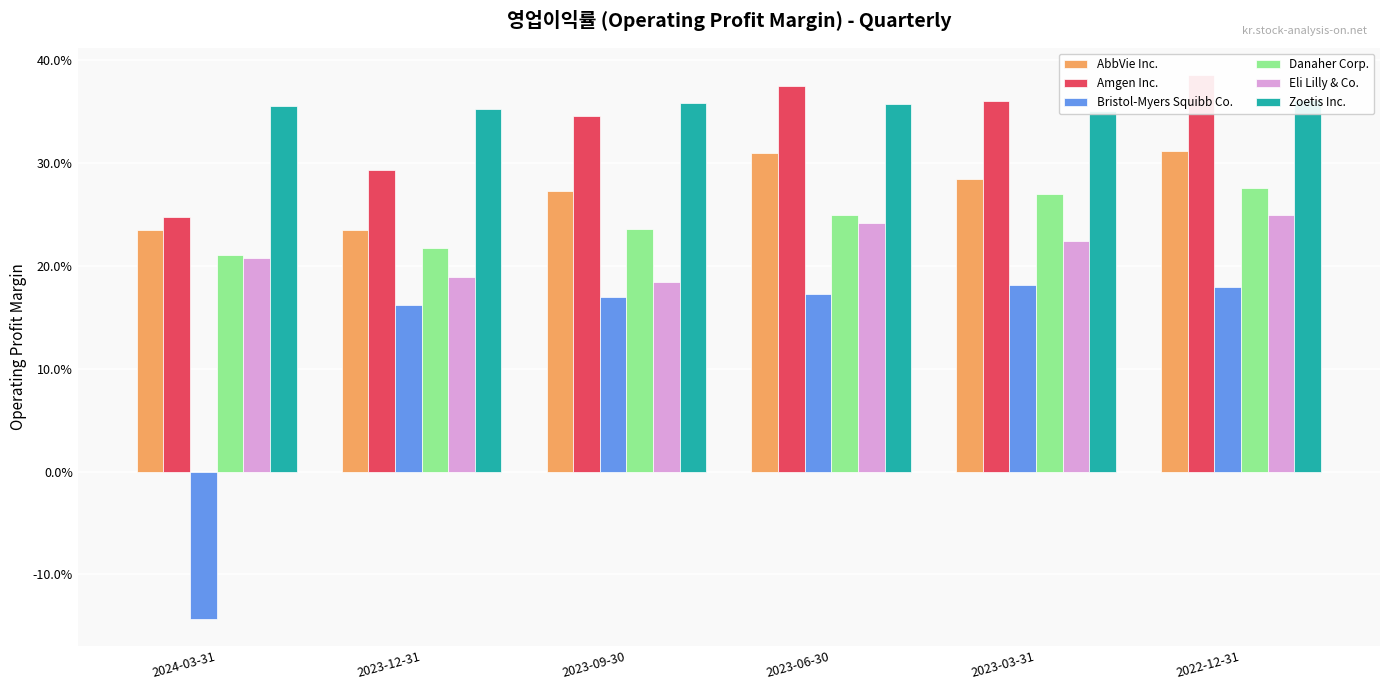

What is the sum of all AbbVie Inc. values?

1.7